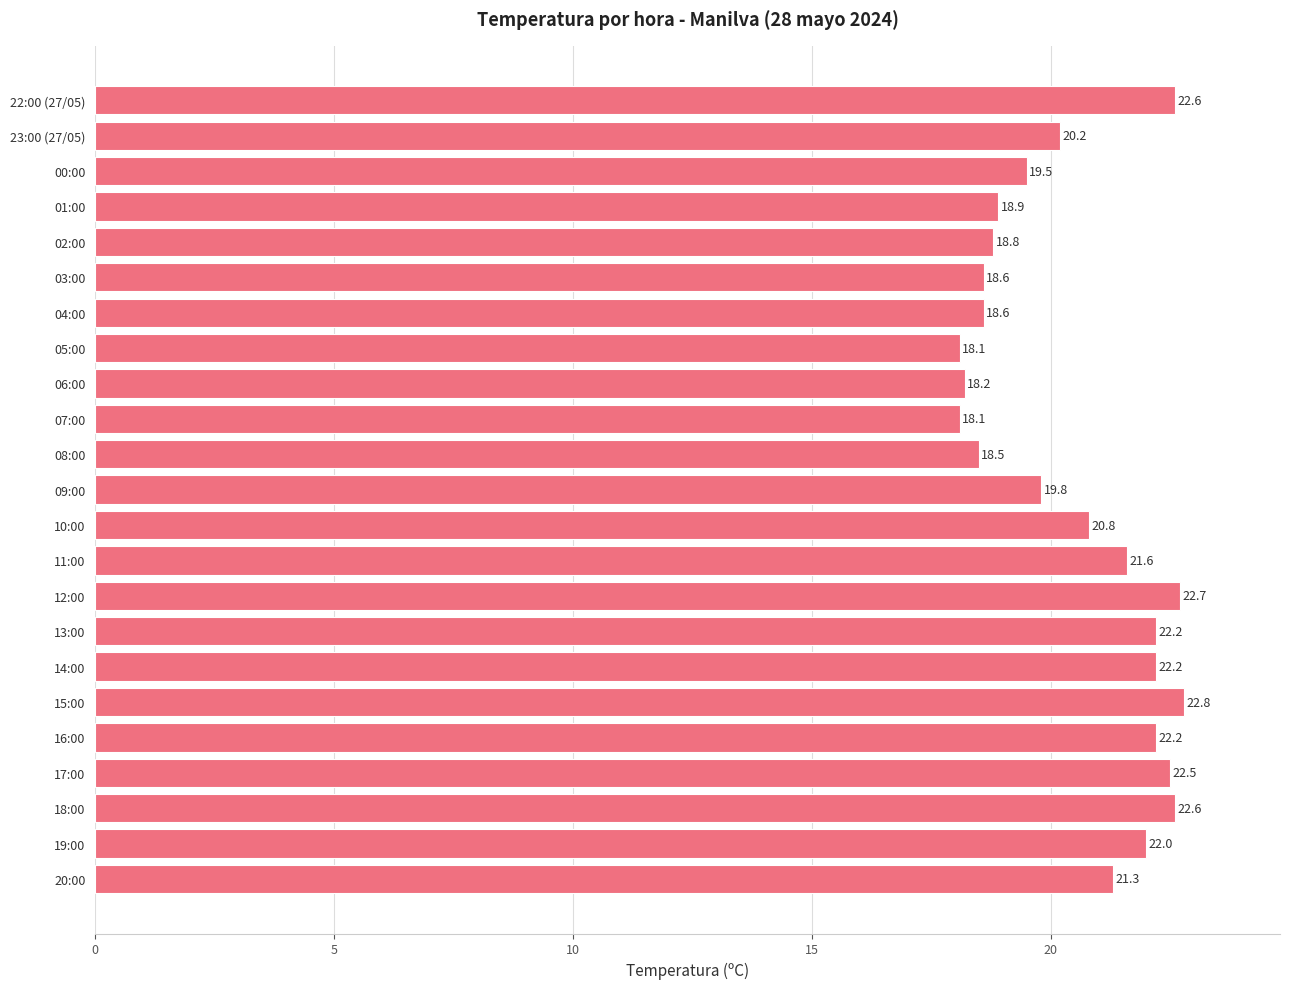

What is the sum of the values at 07:00 and 06:00?

36.3